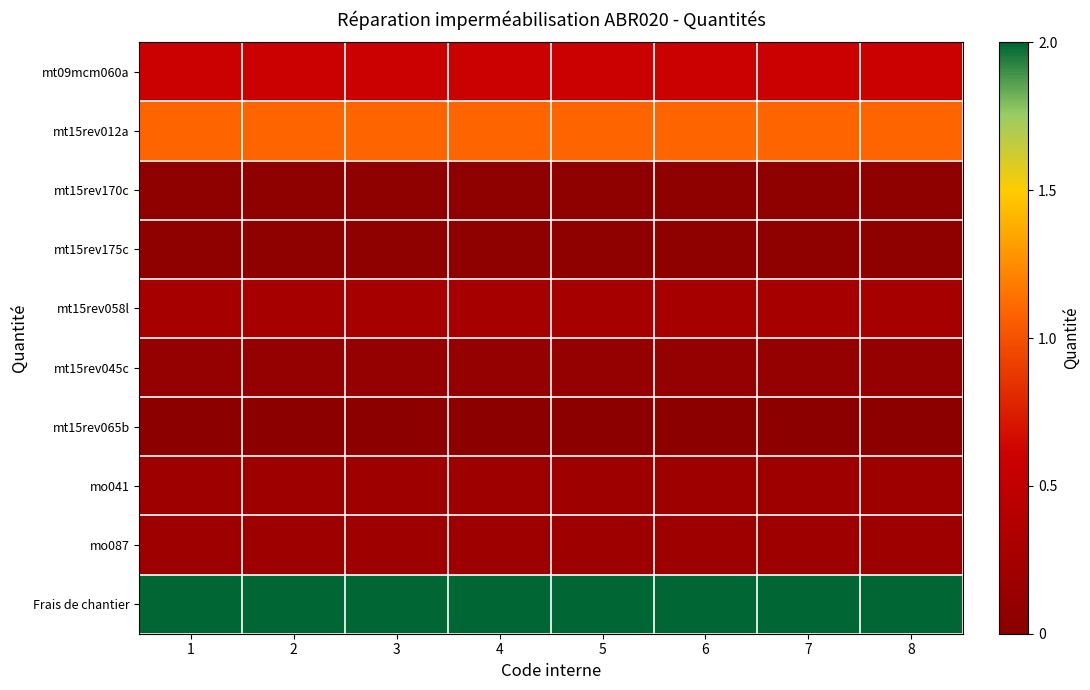

Rank the series at 3 from lowest to highest value.

mt15rev065b, mt15rev170c, mt15rev175c, mt15rev045c, mo041, mo087, mt15rev058l, mt09mcm060a, mt15rev012a, Frais de chantier